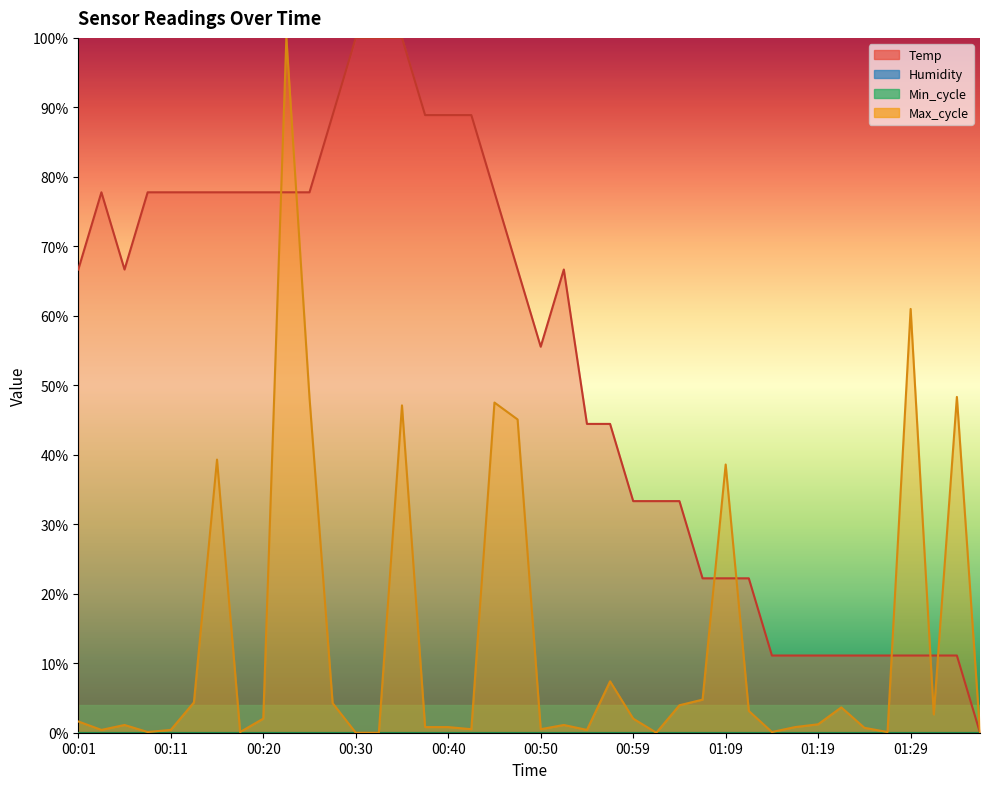

Count the Temp values in the range 0 to 1.

40